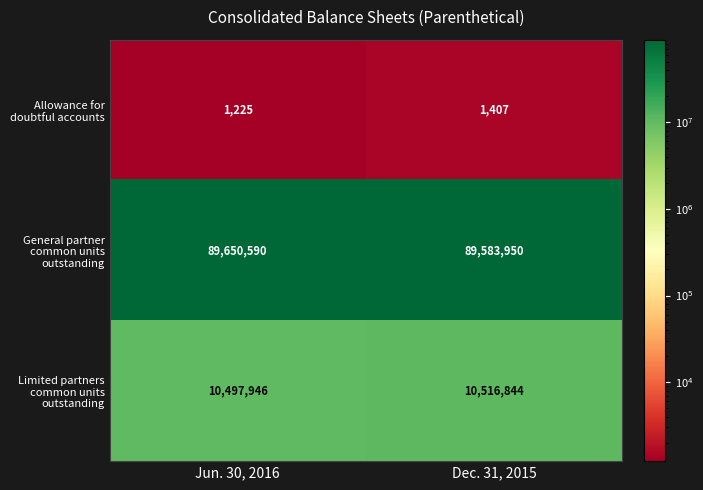

Count the number of data series in this chart.

3